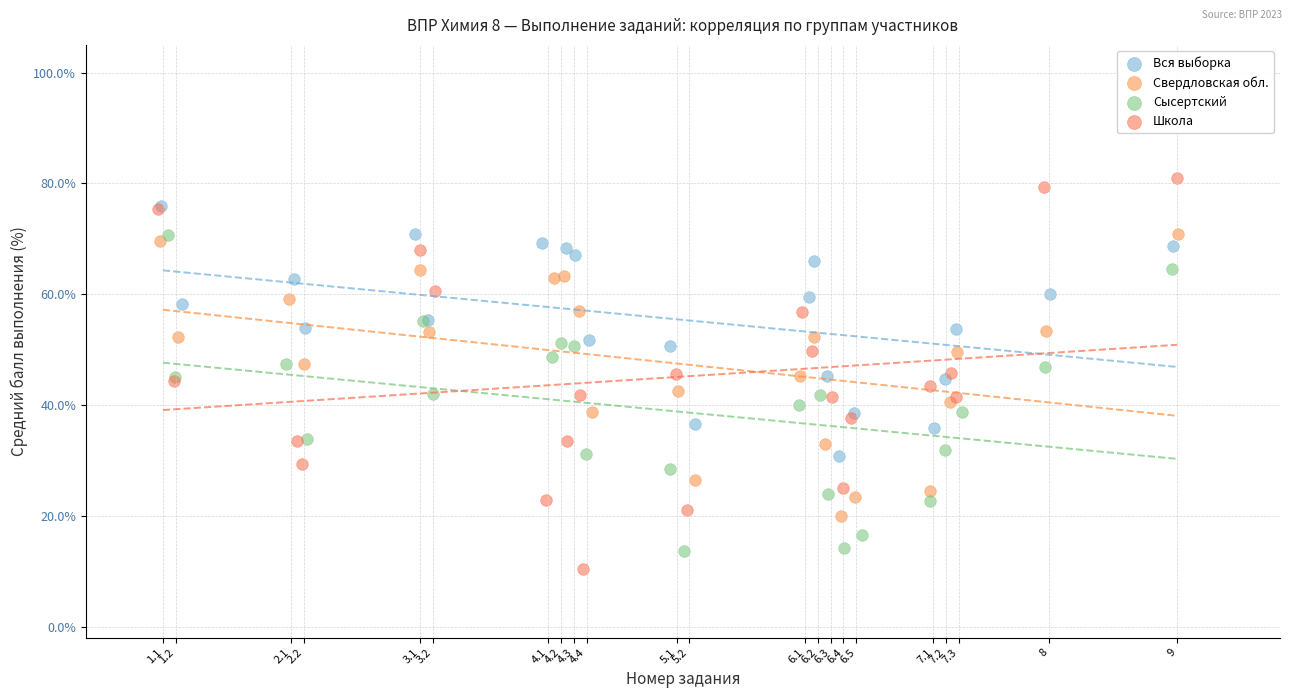

What are all the series names shown in the legend?

Вся выборка, Свердловская обл., Сысертский, Школа